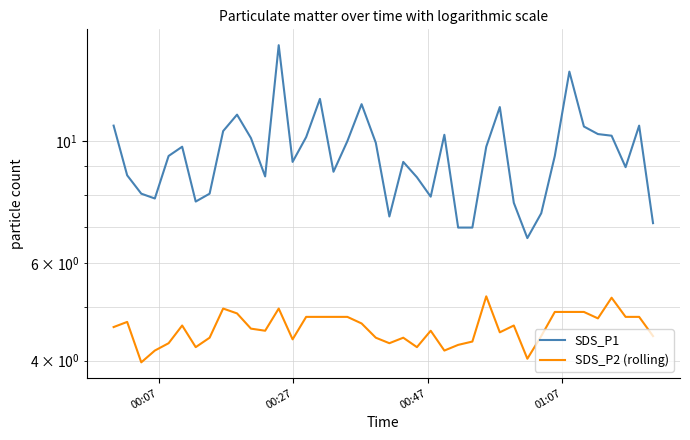

The SDS_P2 (rolling) series shows 1.7 at 16. True or false?

False